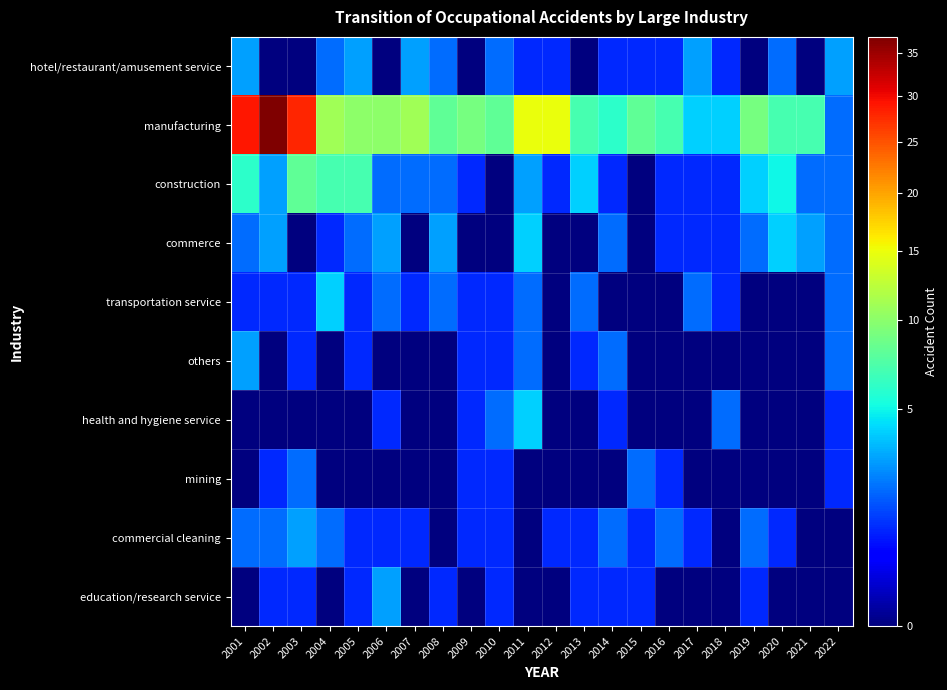

How many categories are shown in the chart?

22